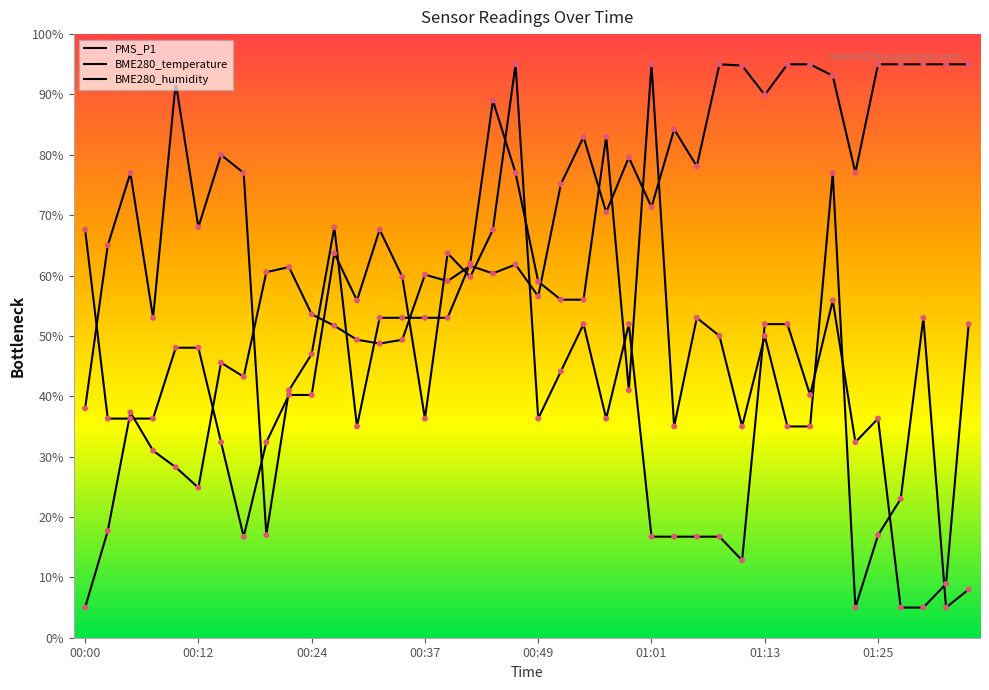

At how many categories does at least one series exceed 69?

25